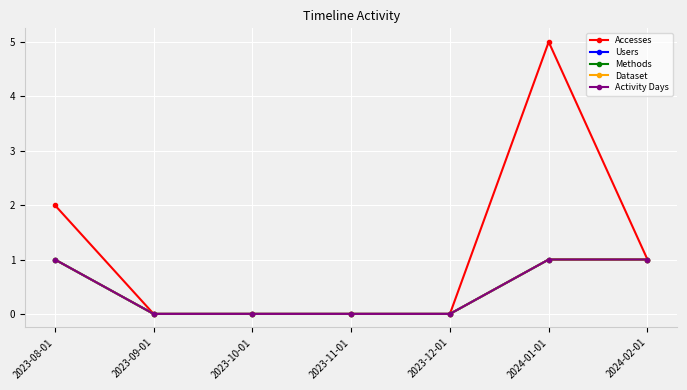

Is this an area chart (filled region under the line)?

No